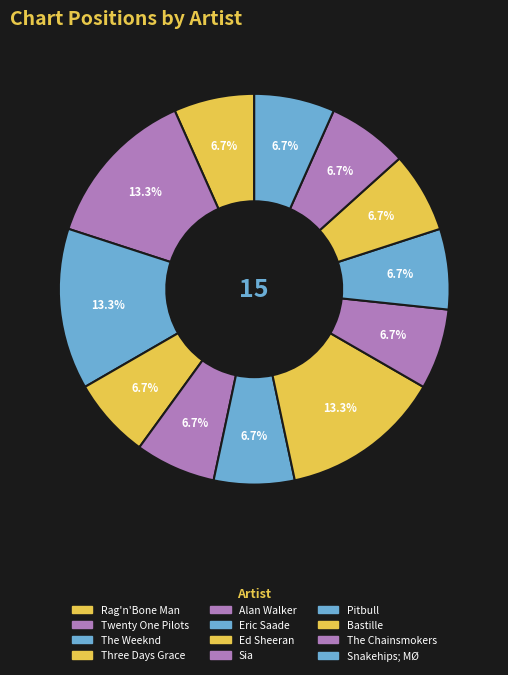

Count the number of slices in the pie.

12